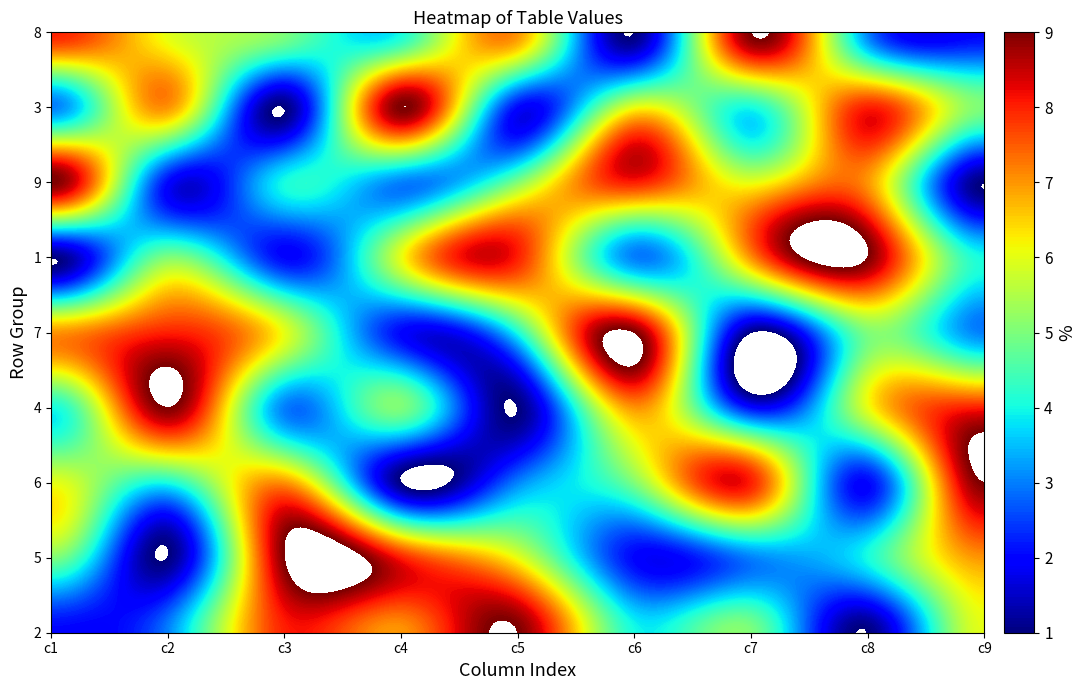

Reading right to left, transcribe all the data shown in this chart.

2: 8=6	7=1	6=5	5=4	4=9	3=7	2=8	1=3	0=2
5: 8=7	7=4	6=3	5=2	4=6	3=8	2=9	1=1	0=5
6: 8=9	7=2	6=8	5=5	4=3	3=1	2=7	1=4	0=6
4: 8=8	7=6	6=2	5=7	4=1	3=5	2=3	1=9	0=4
7: 8=3	7=5	6=1	5=9	4=4	3=2	2=6	1=8	0=7
1: 8=4	7=9	6=7	5=3	4=8	3=6	2=2	1=5	0=1
9: 8=1	7=7	6=6	5=8	4=5	3=3	2=4	1=2	0=9
3: 8=5	7=8	6=4	5=6	4=2	3=9	2=1	1=7	0=3
8: 8=2	7=3	6=9	5=1	4=7	3=4	2=5	1=6	0=8